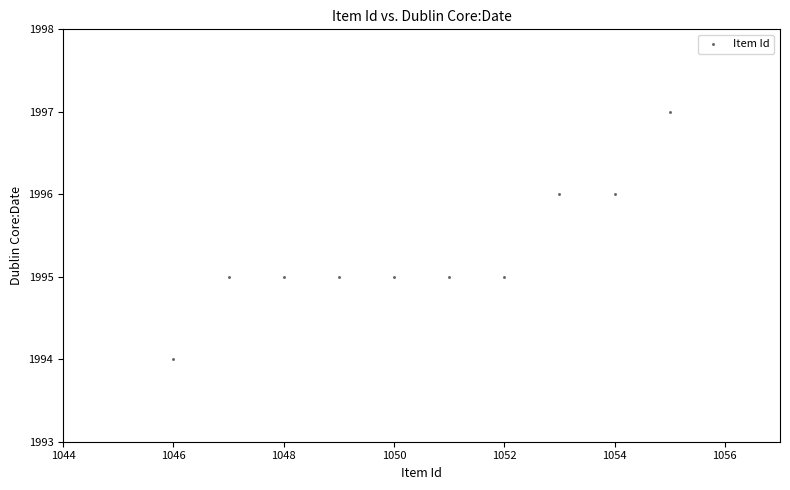

What is the average Y value?

1995